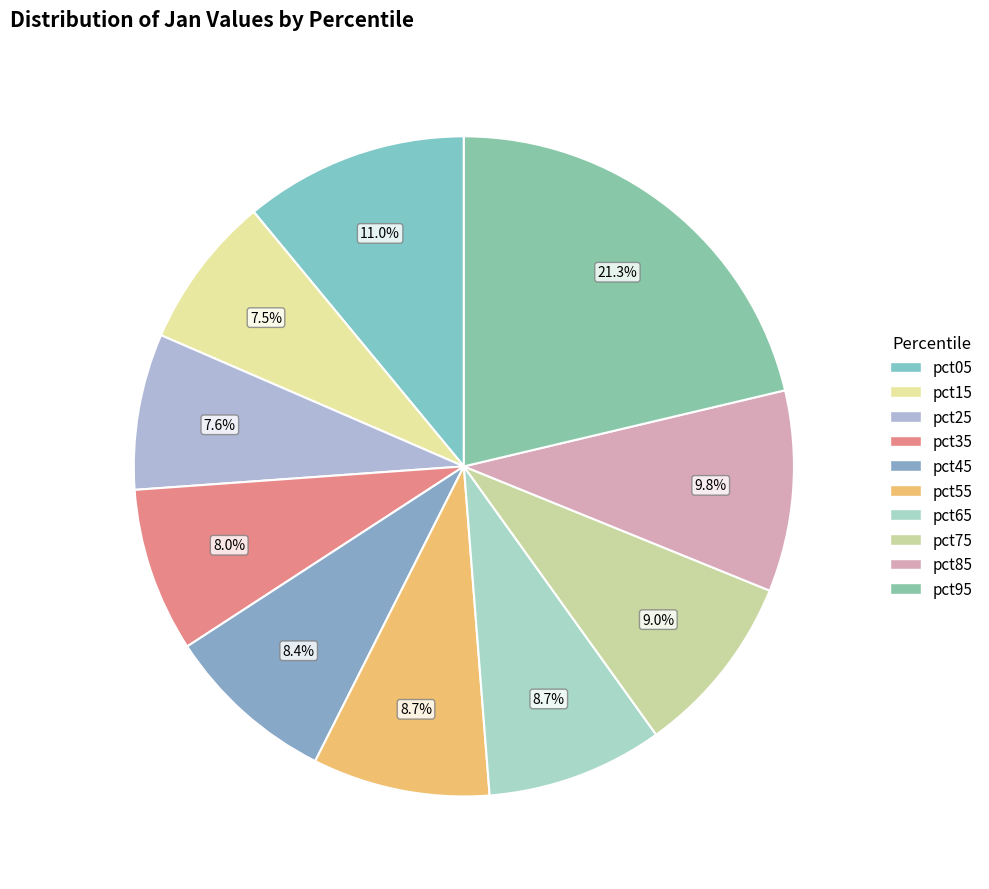

Rank the categories by value from lowest to highest.

pct15, pct25, pct35, pct45, pct65, pct55, pct75, pct85, pct05, pct95